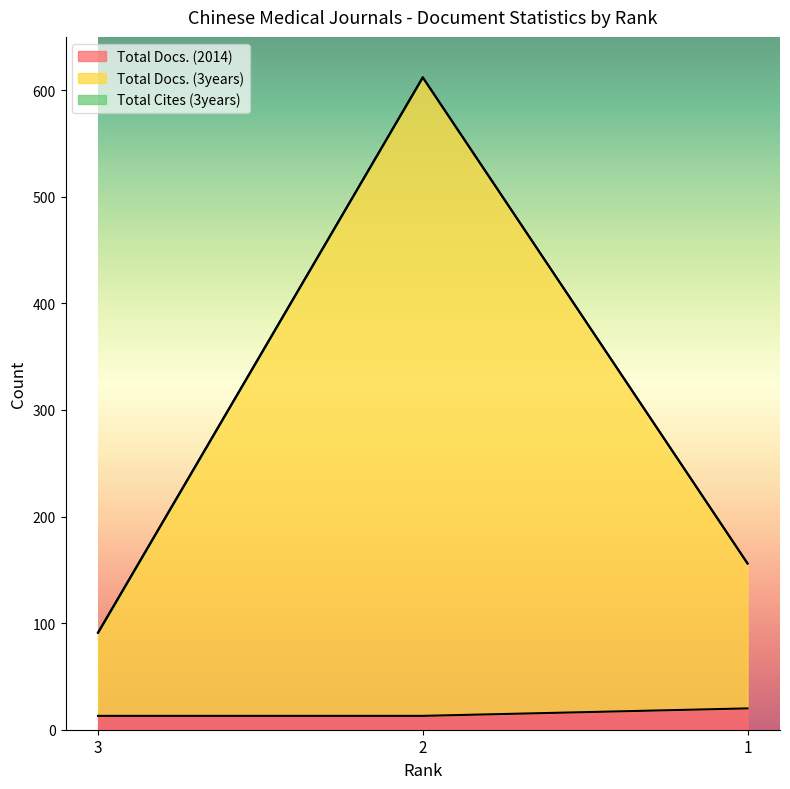

Is the value of Total Docs. (2014) at 1 greater than the value of Total Docs. (3years) at 1?

No